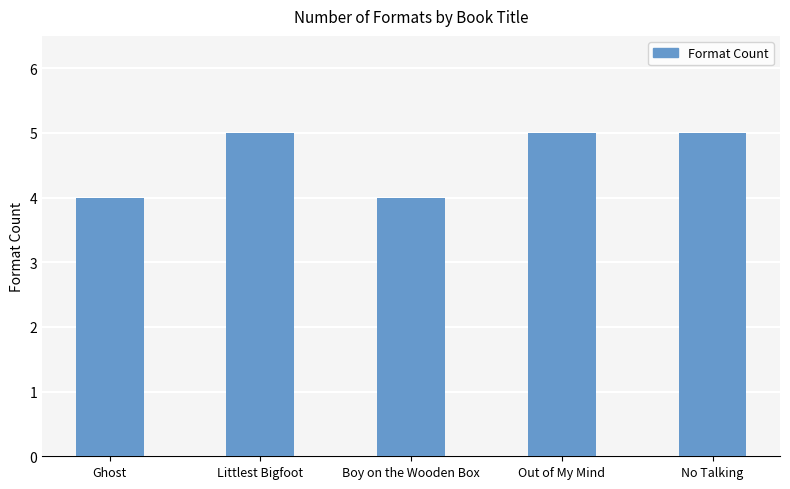

What is the label of the 2nd bar from the left?

Littlest Bigfoot